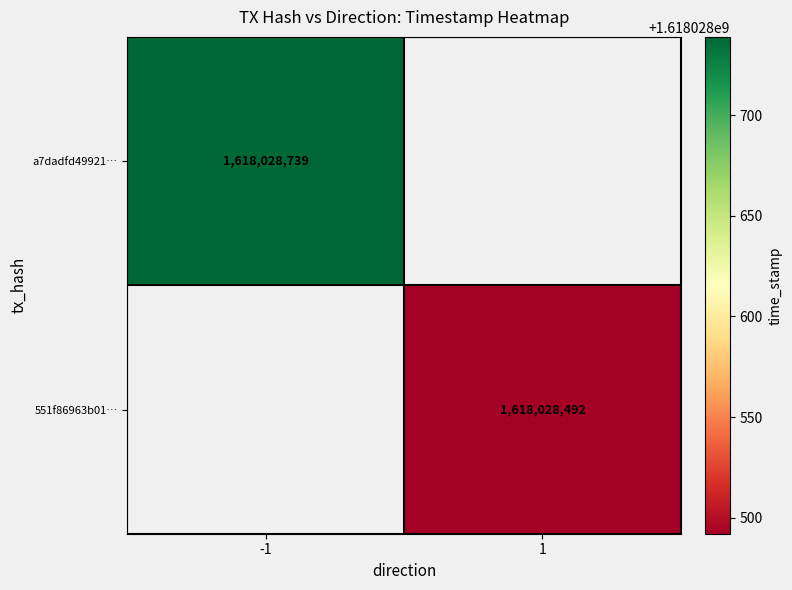

Is it true that 551f86963b010955ecb7be32586807b00f4b470 equals 1 at 0?

False